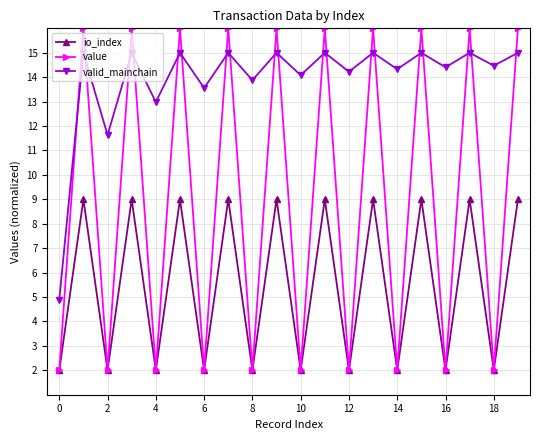

How many lines are shown in the chart?

3